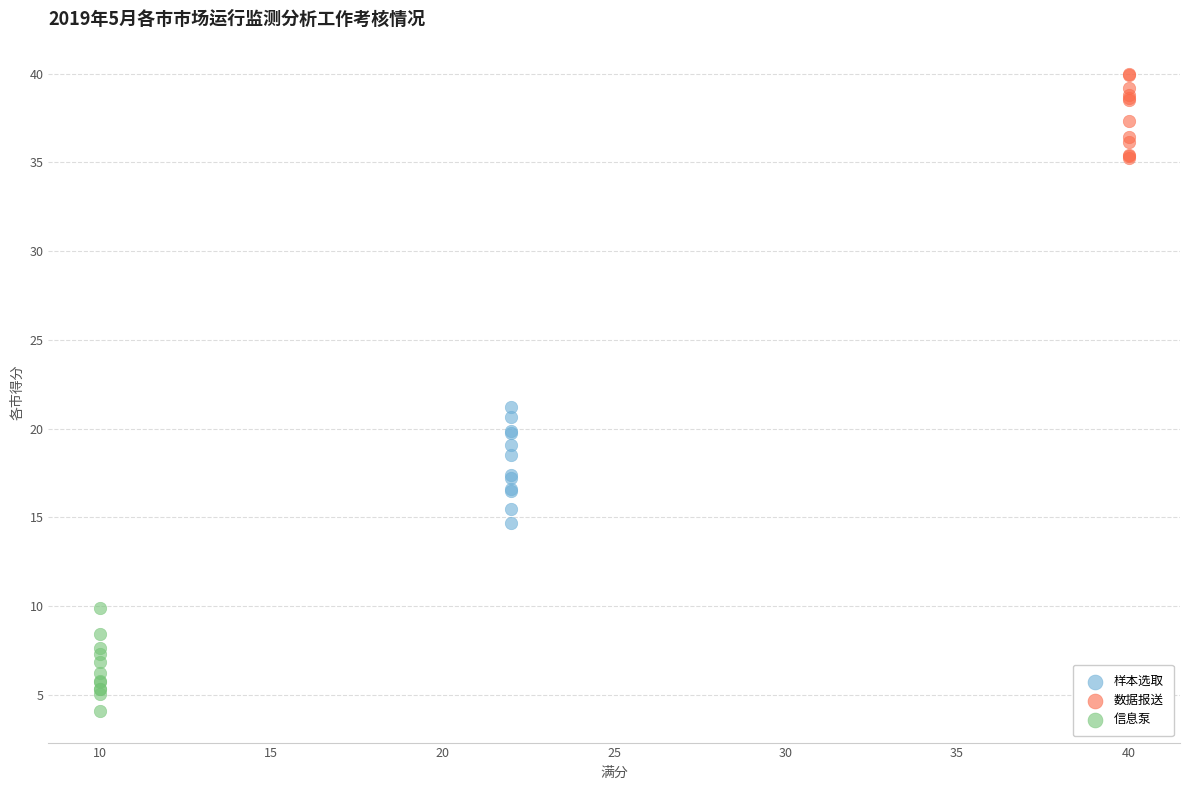

What are all the series names shown in the legend?

样本选取, 数据报送, 信息泵